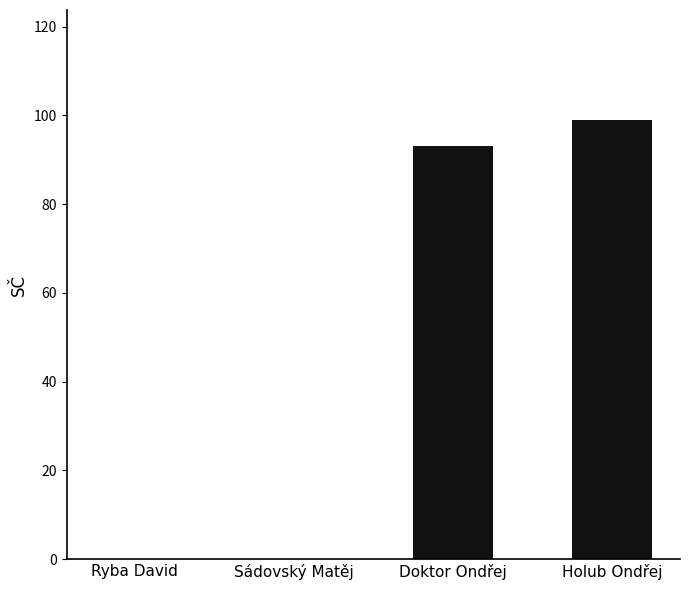

Is it true that the value at Doktor Ondřej is 93?

True